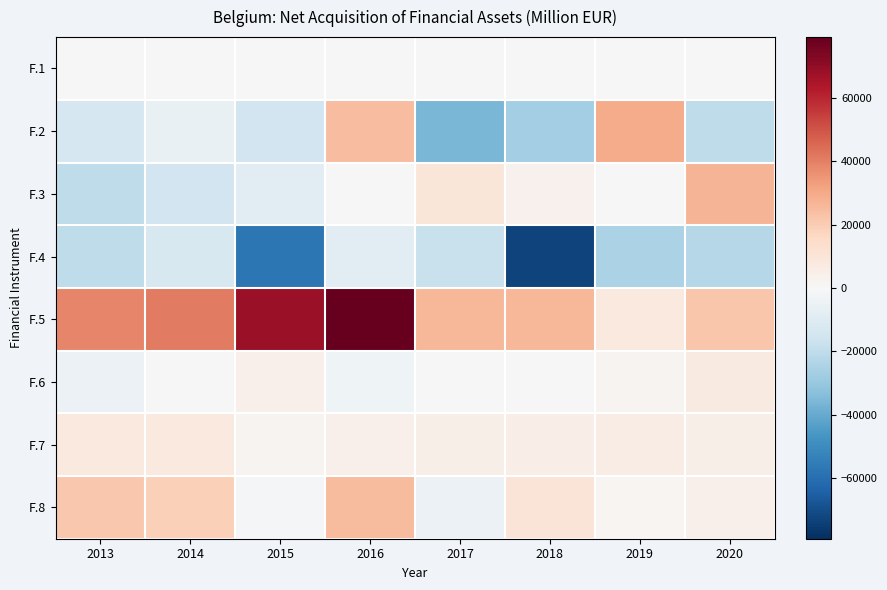

Reading left to right, transcribe all the data shown in this chart.

F.1: 2013=-320.2	2014=-56.3	2015=464.9	2016=-245.1	2017=-167.2	2018=29.6	2019=52.7	2020=-107.8
F.2: 2013=-13178.2	2014=-5788.1	2015=-15065.3	2016=24702.6	2017=-36286.3	2018=-27035.5	2019=29473.4	2020=-20004.8
F.3: 2013=-19981.2	2014=-14962.2	2015=-8588.1	2016=-104.2	2017=9316.1	2018=3238.7	2019=-244.6	2020=26820.2
F.4: 2013=-20336.1	2014=-12457.6	2015=-56996.0	2016=-8646.1	2017=-17734.4	2018=-73543.0	2019=-24877.5	2020=-22882.4
F.5: 2013=38456.3	2014=40956.0	2015=68148.0	2016=79213.4	2017=26418.3	2018=26273.8	2019=7938.6	2020=21896.4
F.6: 2013=-4352.4	2014=385.1	2015=3849.0	2016=-3166.0	2017=177.2	2018=-192.0	2019=2199.7	2020=7359.3
F.7: 2013=7529.3	2014=7944.0	2015=2051.6	2016=3738.4	2017=4600.6	2018=5521.4	2019=5739.7	2020=4884.2
F.8: 2013=21355.5	2014=19082.5	2015=-774.9	2016=24933.3	2017=-4854.7	2018=10205.0	2019=1684.0	2020=3938.7